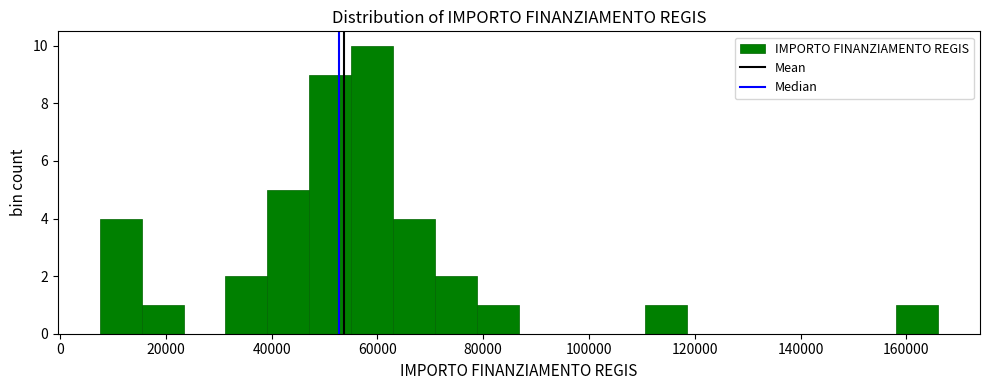

Read against the x-axis, roughly where is the centre of the tallest bar?

60000